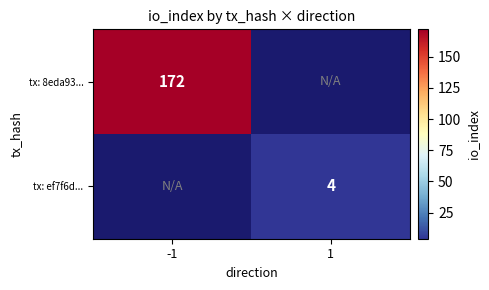

Is it true that tx: 8eda93... equals 172 at -1?

True